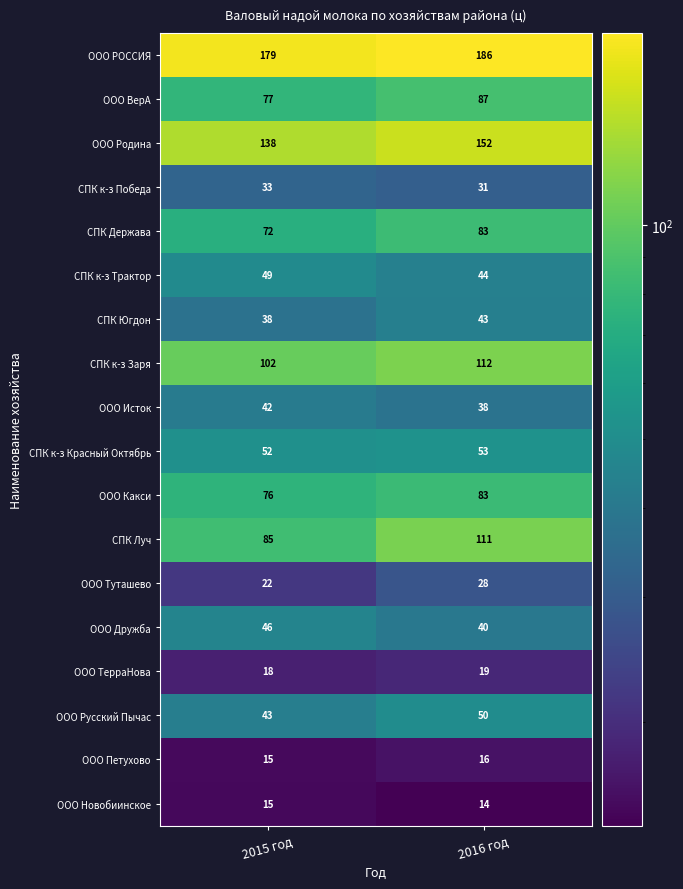

How many distinct data groups are displayed?

18